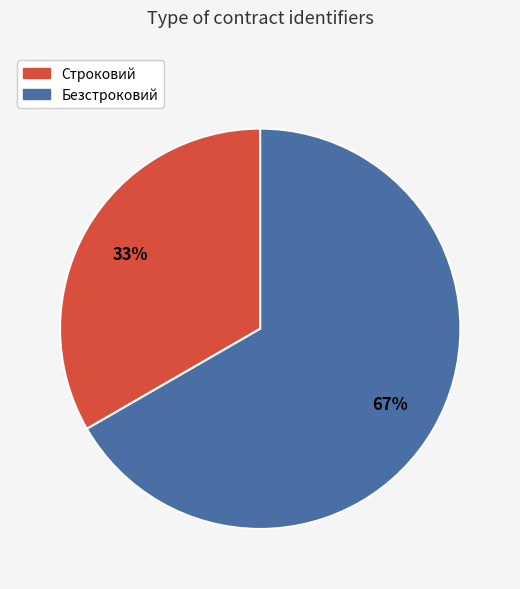

Do Строковий and Безстроковий together represent more than half of the pie?

Yes